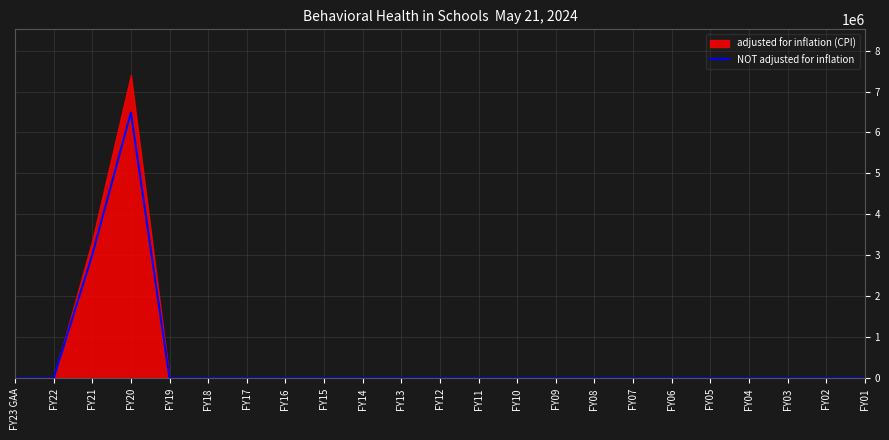

What is the label of the 19th point from the right?

FY19